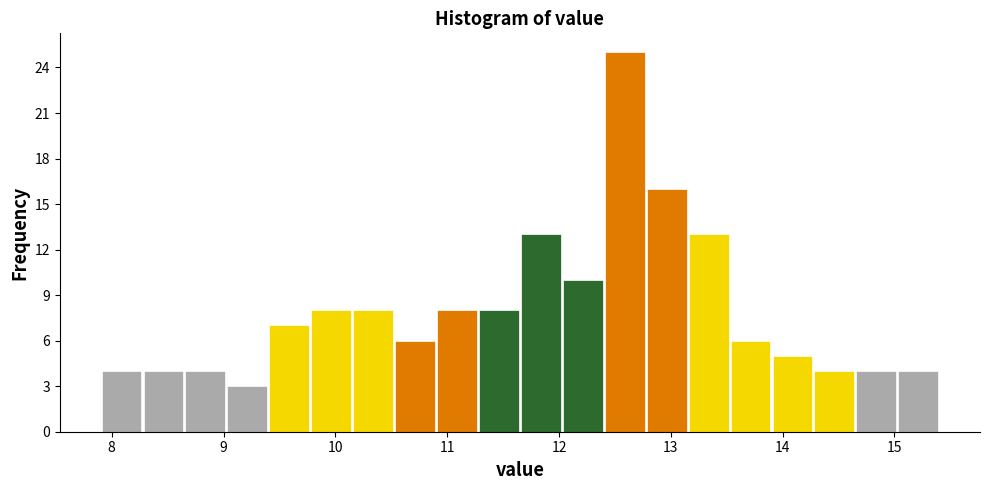

Read against the x-axis, roughly where is the centre of the tallest bar?

12.6